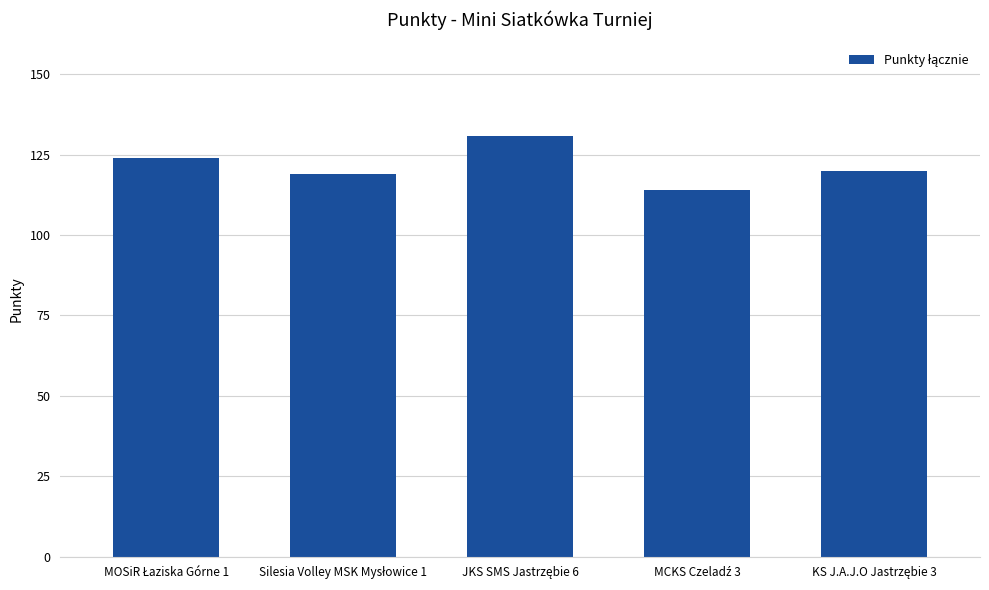

What is the average value?

122